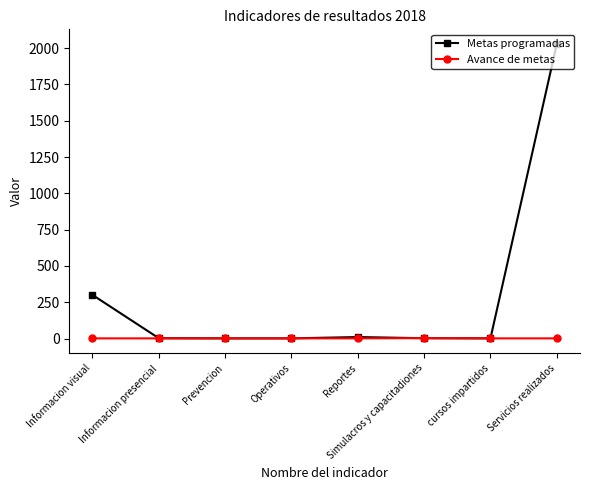

What is the sum of all Metas programadas values?

2345.0